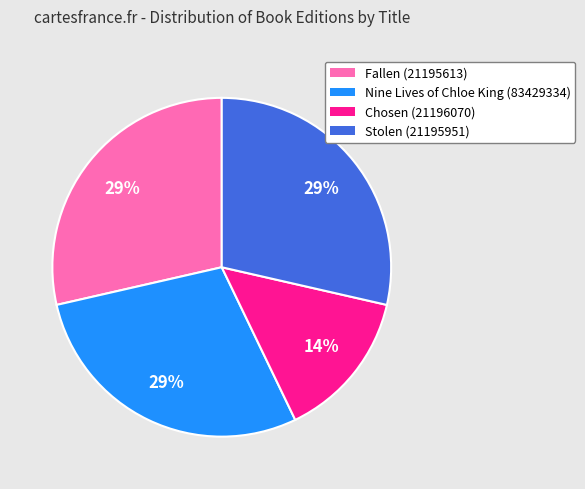

Count the number of slices in the pie.

4